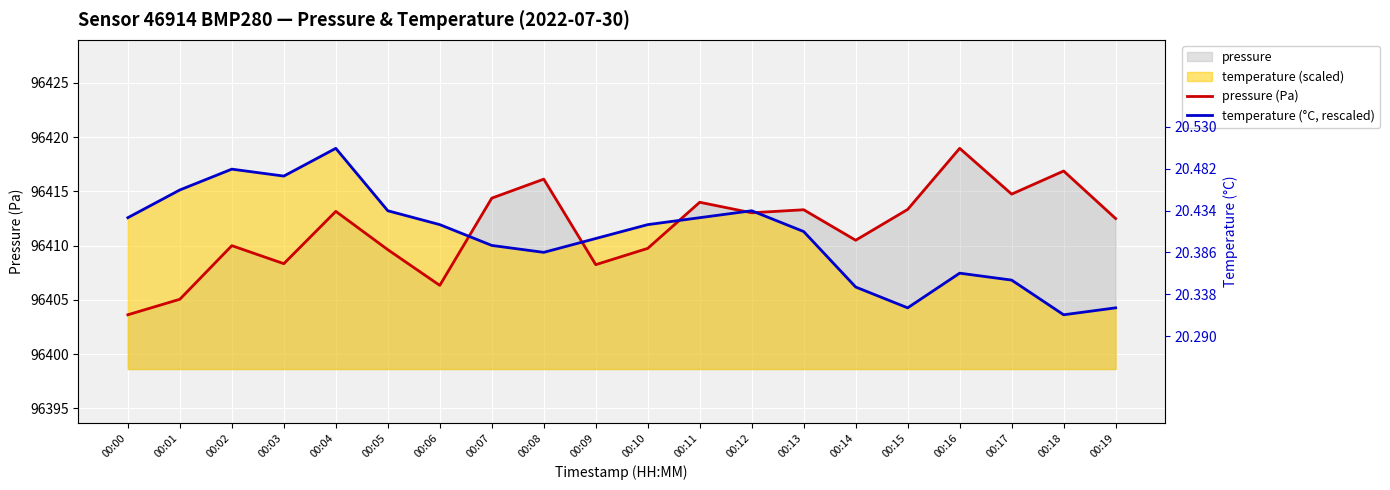

True or false: pressure (Pa) has a value of 96408.3 at 00:03.

True